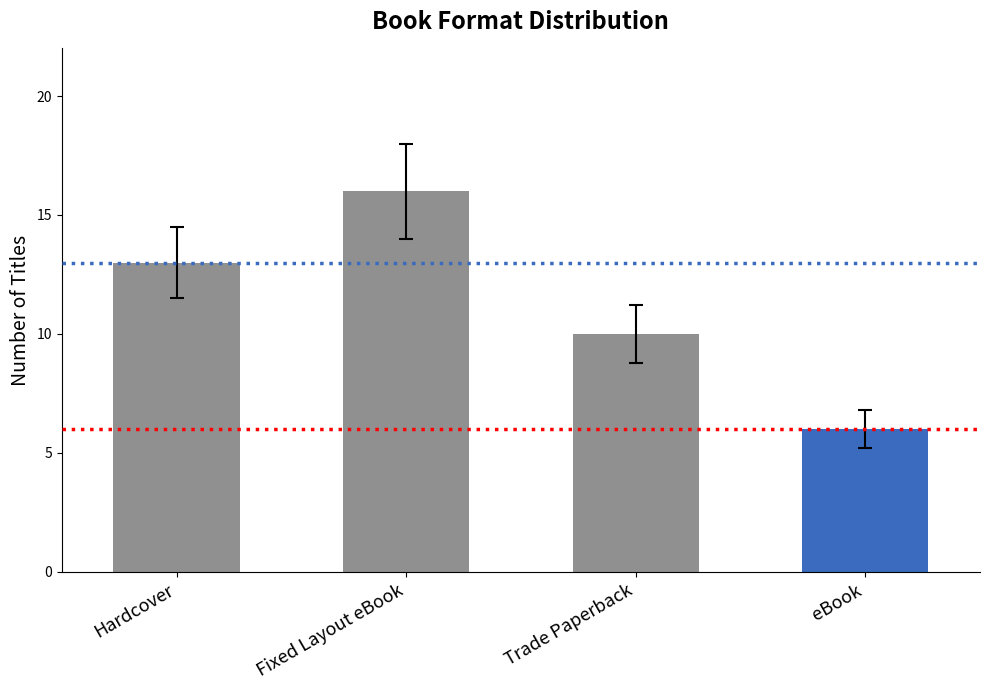

The value at Fixed Layout eBook is 6. True or false?

False